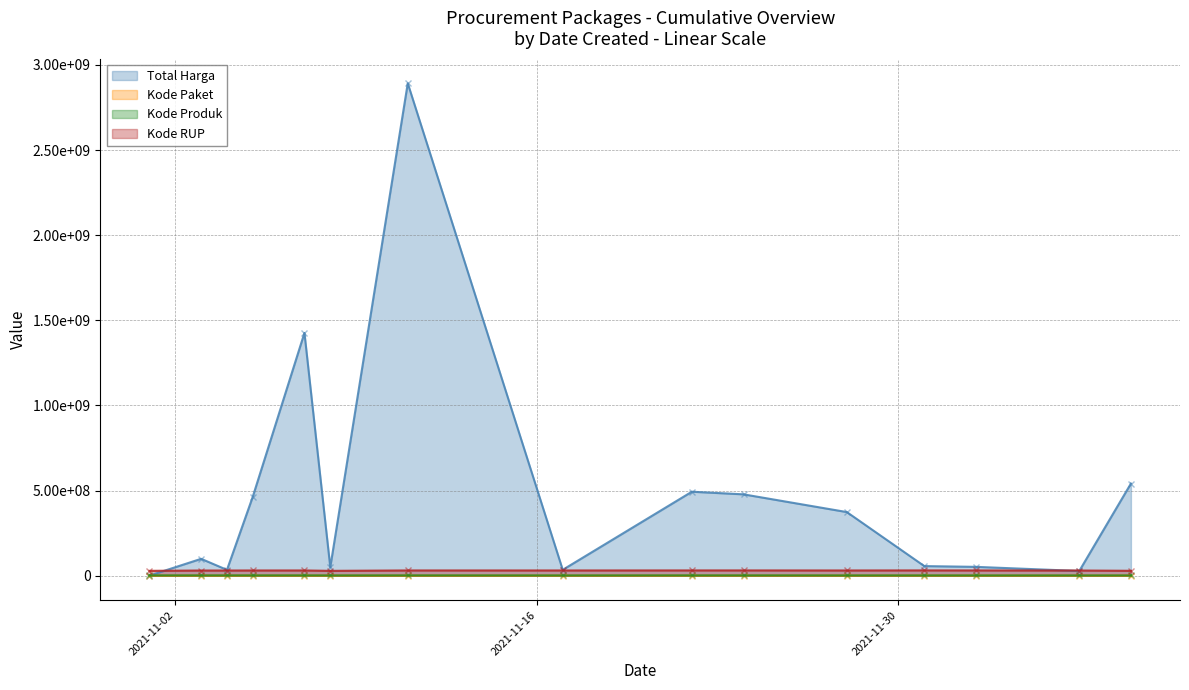

At which label does Kode Produk reach its minimum?

2021-12-03